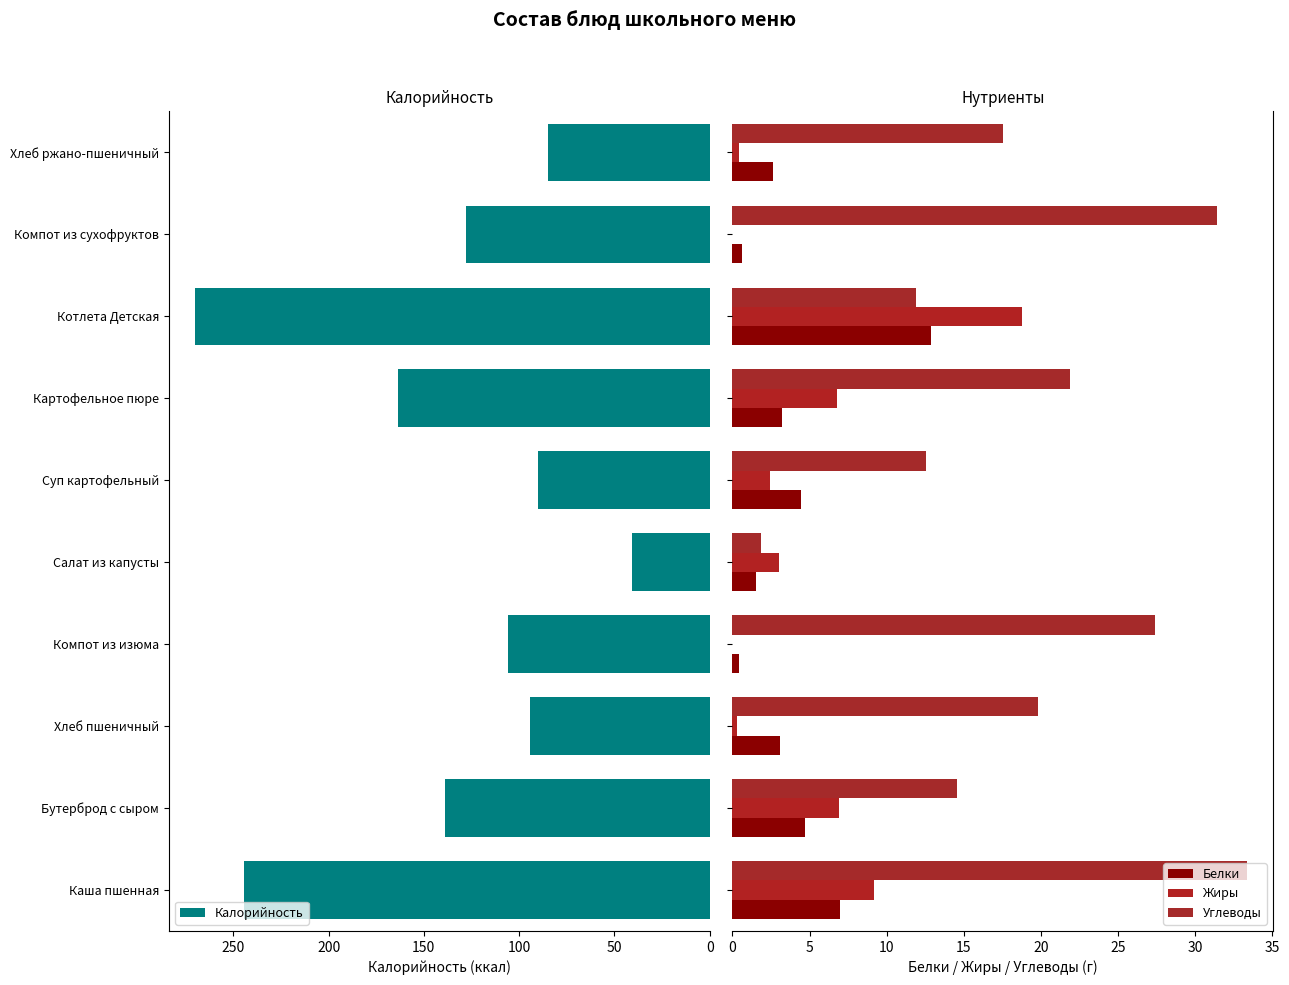

At which label does Калорийность reach its minimum?

Салат из капусты